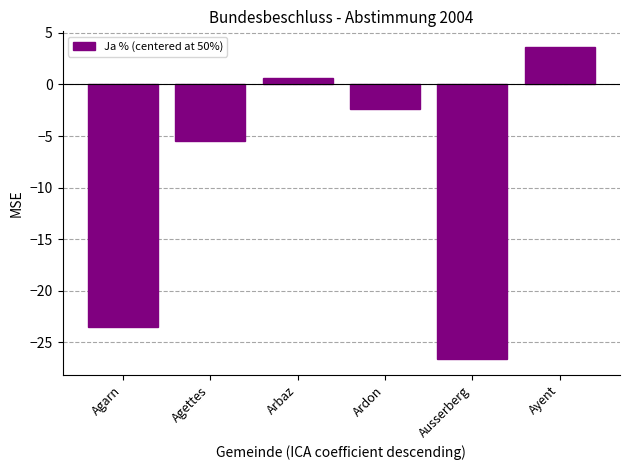

Reading left to right, what are all the values shown in this chart?

Agarn=-23.5	Agettes=-5.5	Arbaz=0.6	Ardon=-2.4	Ausserberg=-26.6	Ayent=3.6